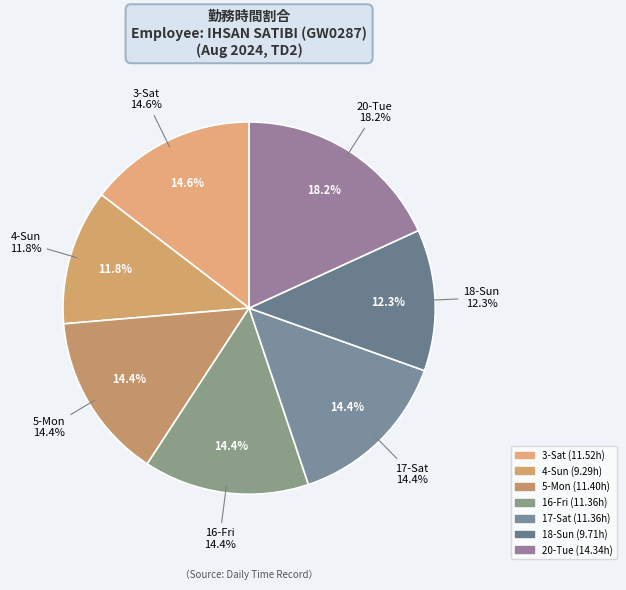

To the nearest percent, what is the difference between the 5-Mon and 20-Tue slice percentages?

4%